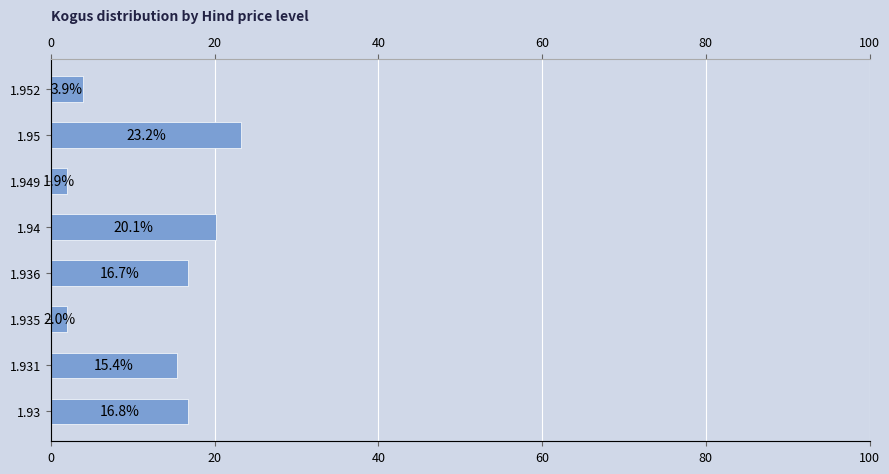

What is the difference between the maximum and minimum values?

21.3